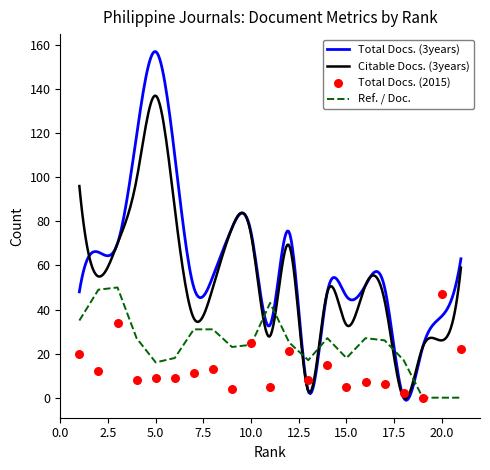

True or false: Ref. / Doc. has a value of 16 at 5.0.

True